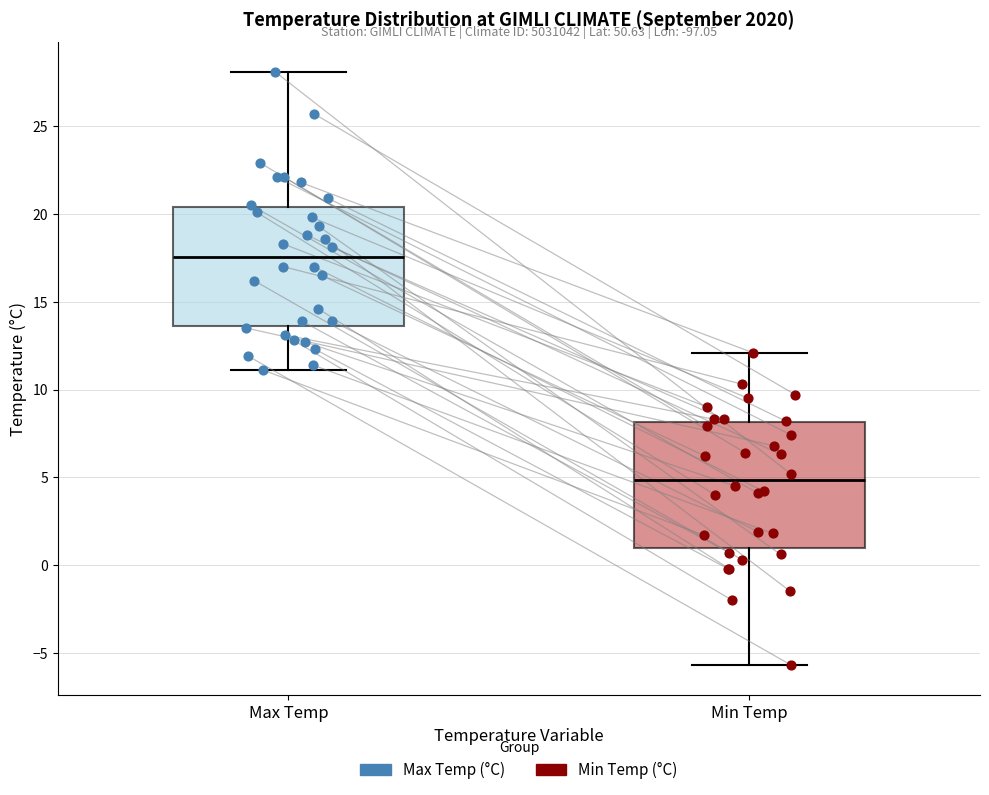

Reading left to right, transcribe this box plot: for each box, give where its median line is, the range the box spans, and where its two whiskers end, as read against the y-axis. The values are not printed on the chart, so give them approximately, as read against the axis.

Max Temp: median 17.5, box 13.5 to 20.5, whiskers 11.0 to 28.0
Min Temp: median 5.0, box 1.0 to 8.0, whiskers -5.5 to 12.0